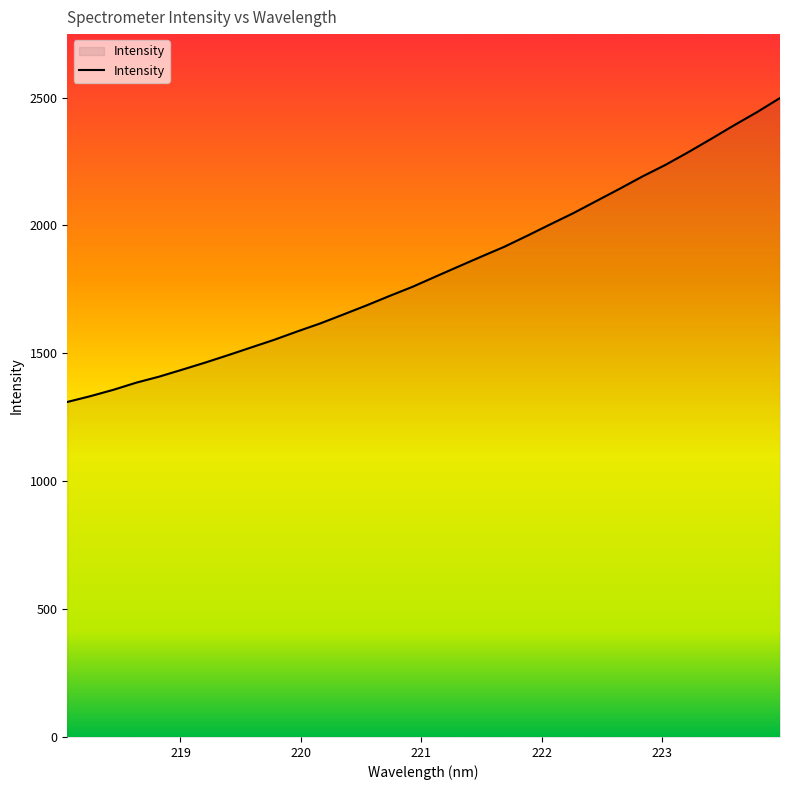

What is the greatest value displayed?

2498.5